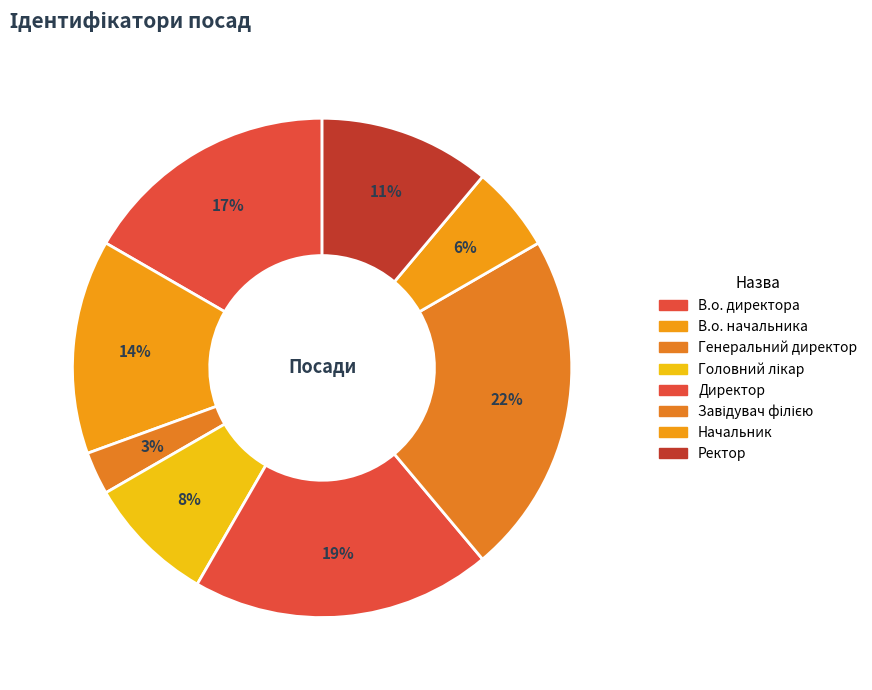

Is Завідувач філією the majority of the pie?

No